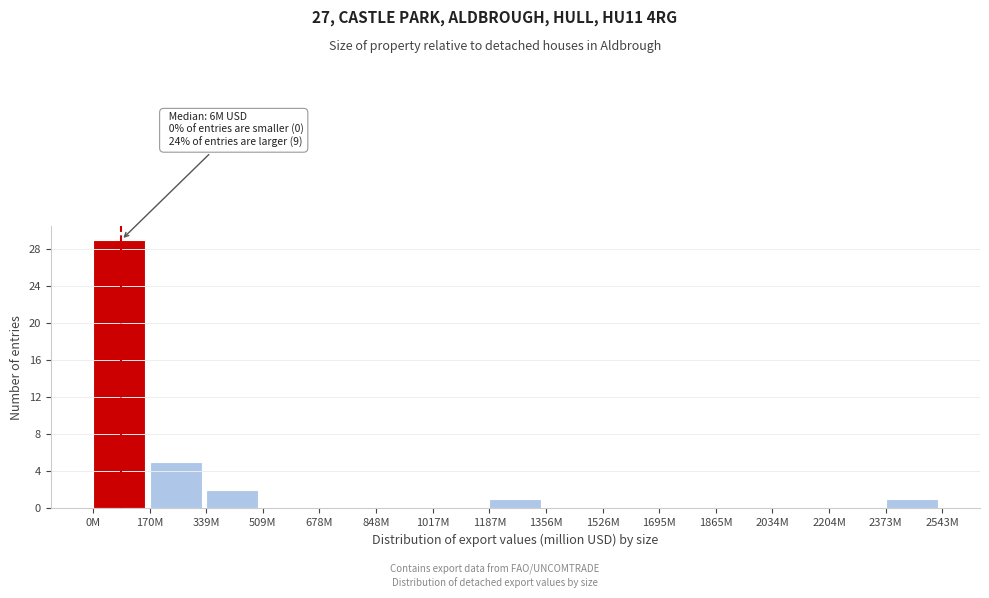

Reading left to right, list all the values displayed in this chart.

0M=29	170M=5	339M=2	509M=0	678M=0	848M=0	1017M=0	1187M=1	1356M=0	1526M=0	1695M=0	1865M=0	2034M=0	2204M=0	2373M=1